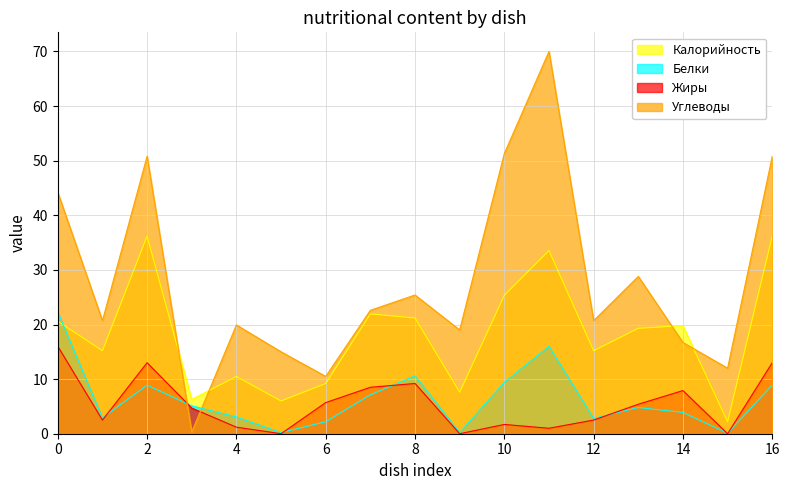

How many lines are shown in the chart?

4